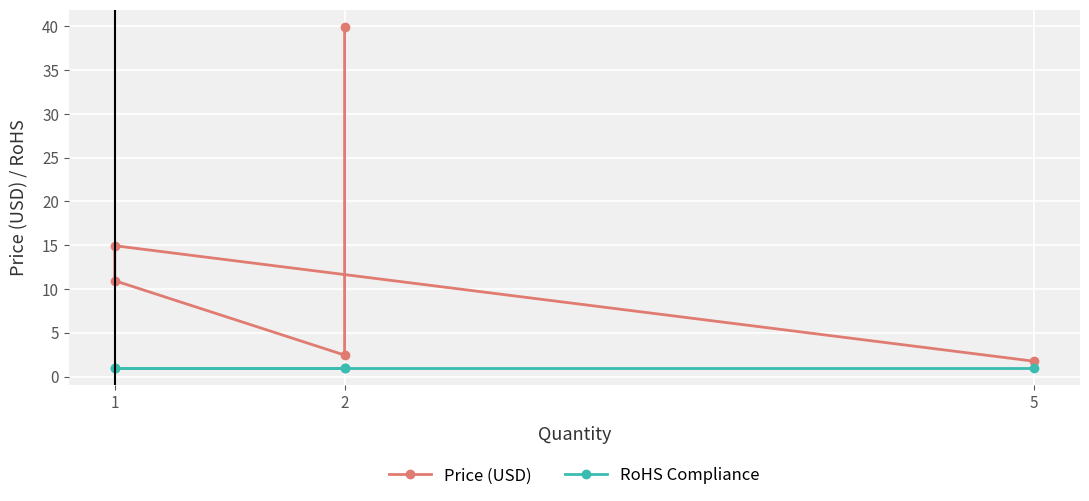

Is it true that Price (USD) equals 67.0 at 2?

False